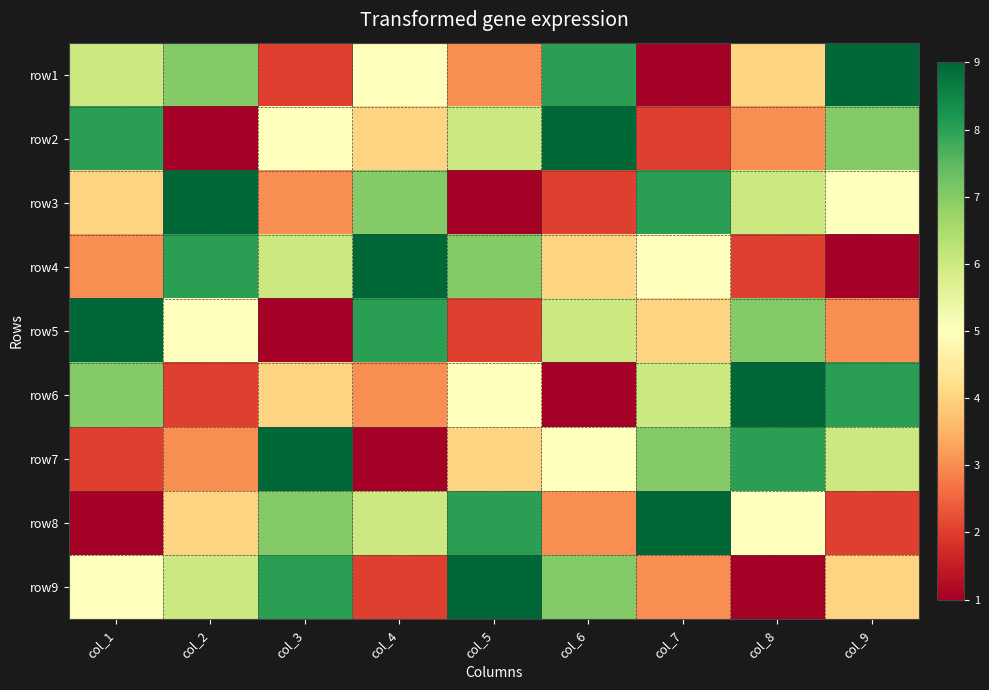

Count the number of data series in this chart.

9